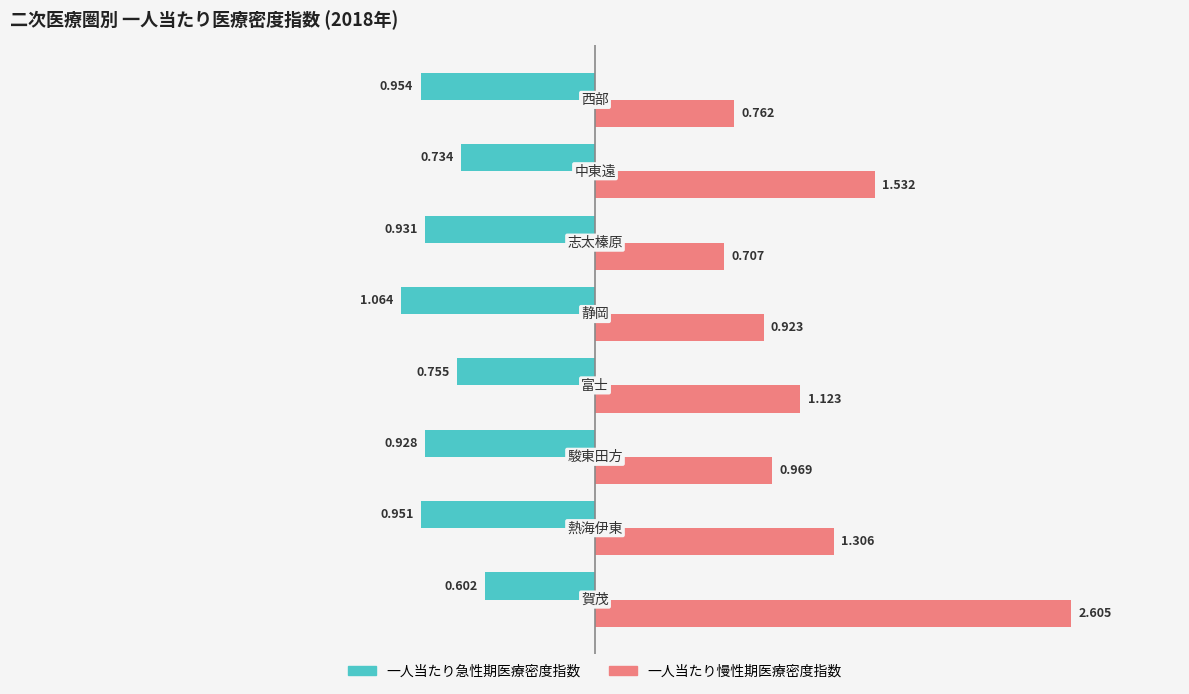

Rank the series by their maximum value, from lowest to highest.

一人当たり急性期医療密度指数, 一人当たり慢性期医療密度指数